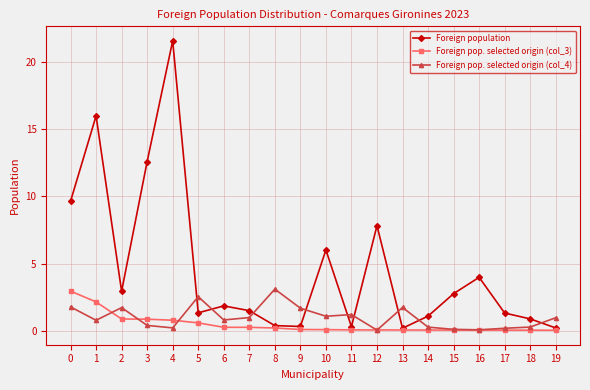

At how many categories does at least one series exceed 18?

1